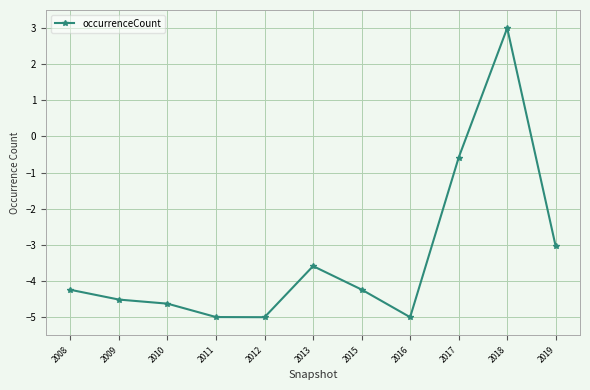

Count the number of data series in this chart.

1